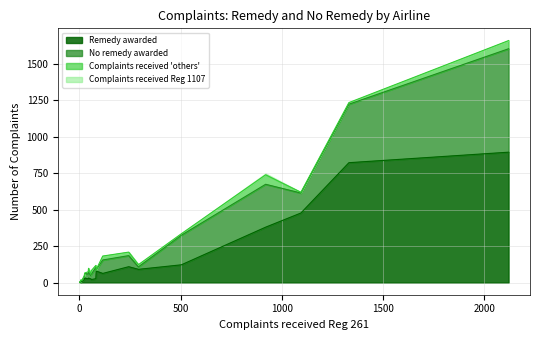

What is the difference between the second highest and minimum values in the No remedy awarded series?

400